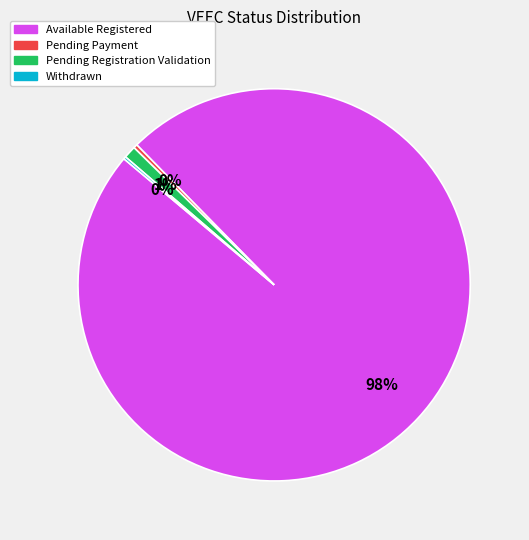

Is there a majority slice in this chart?

Yes